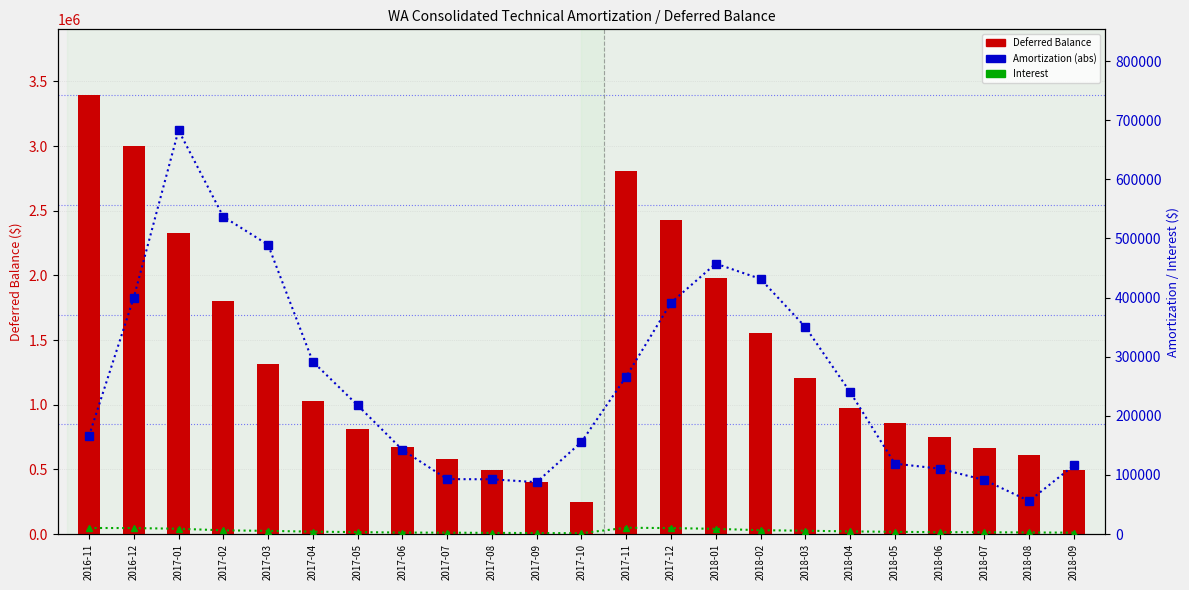

What is the difference between the maximum and minimum values in the Amortization (abs) series?

627076.2